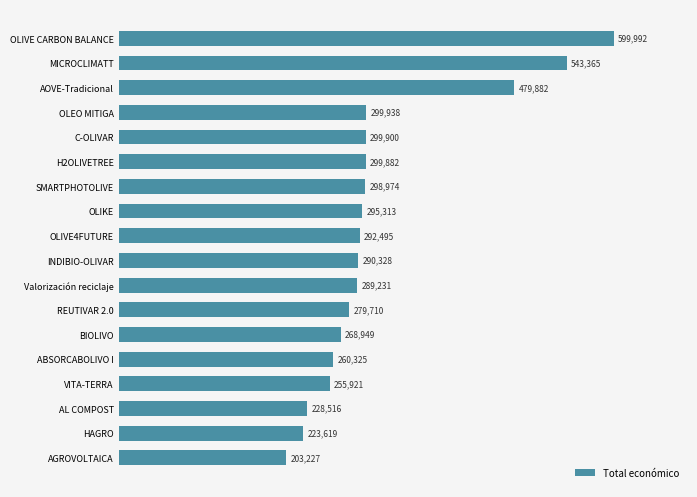

Which has a higher value, C-OLIVAR or AOVE-Tradicional?

AOVE-Tradicional